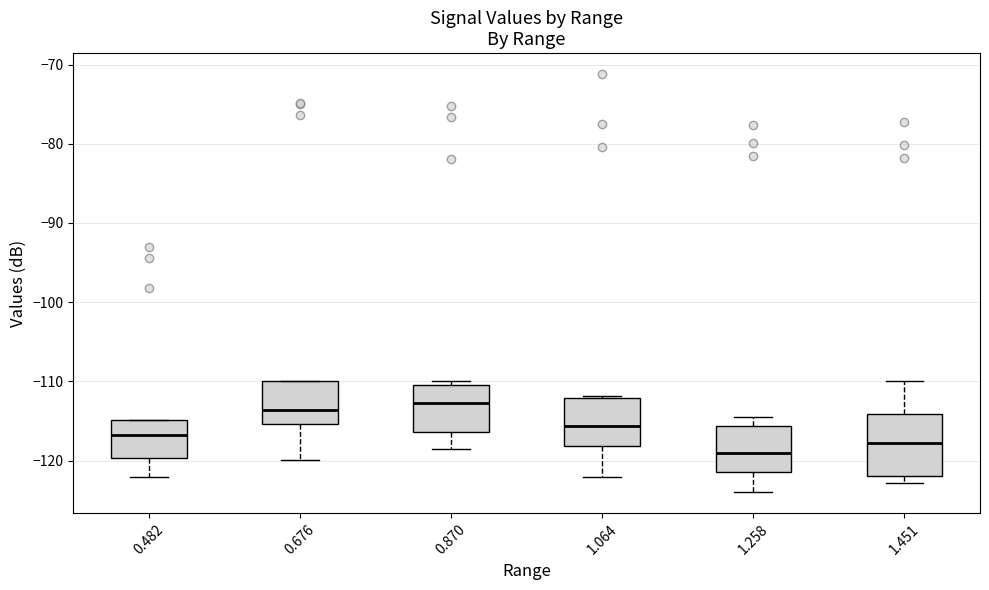

Which box has the lowest median line?

1.258